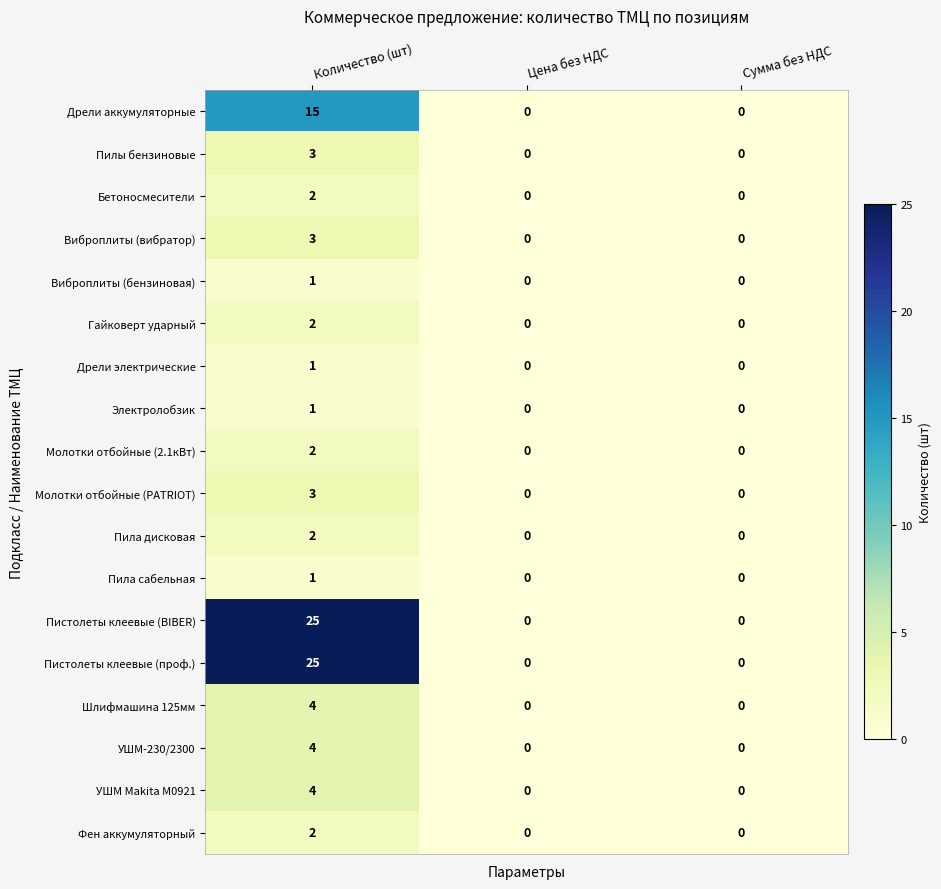

Count the Фен аккумуляторный values in the range 0 to 2.

3